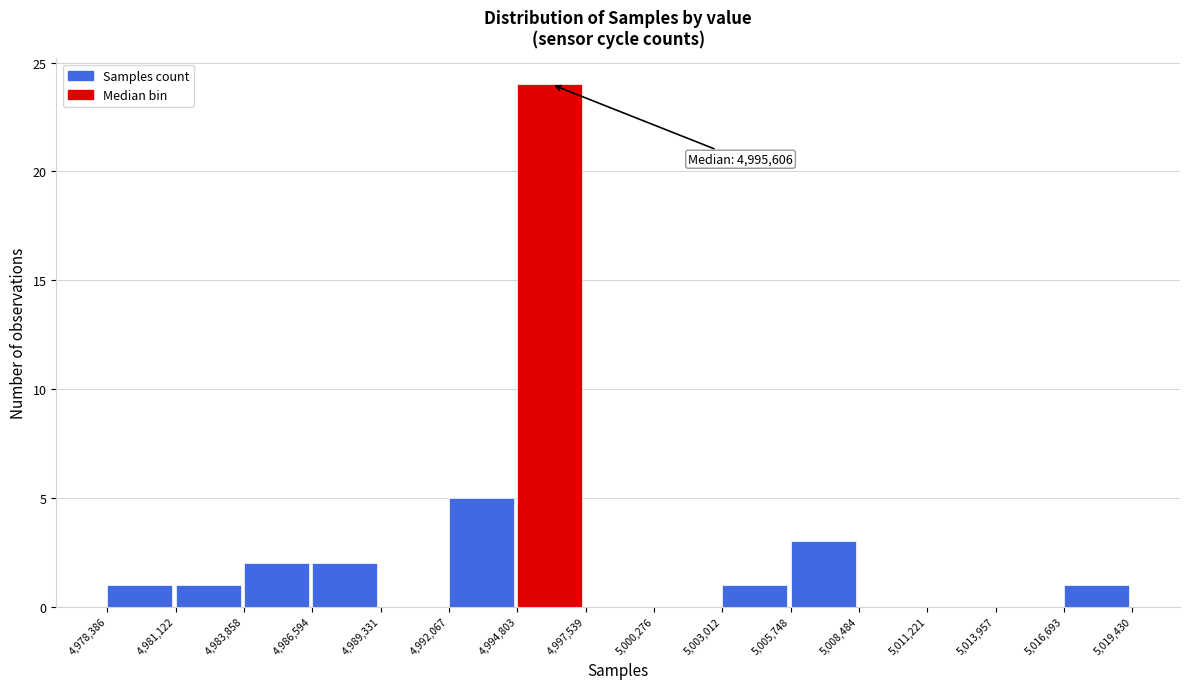

Over which range of the x-axis is the bar tallest?

4,994,803 to 4,997,539